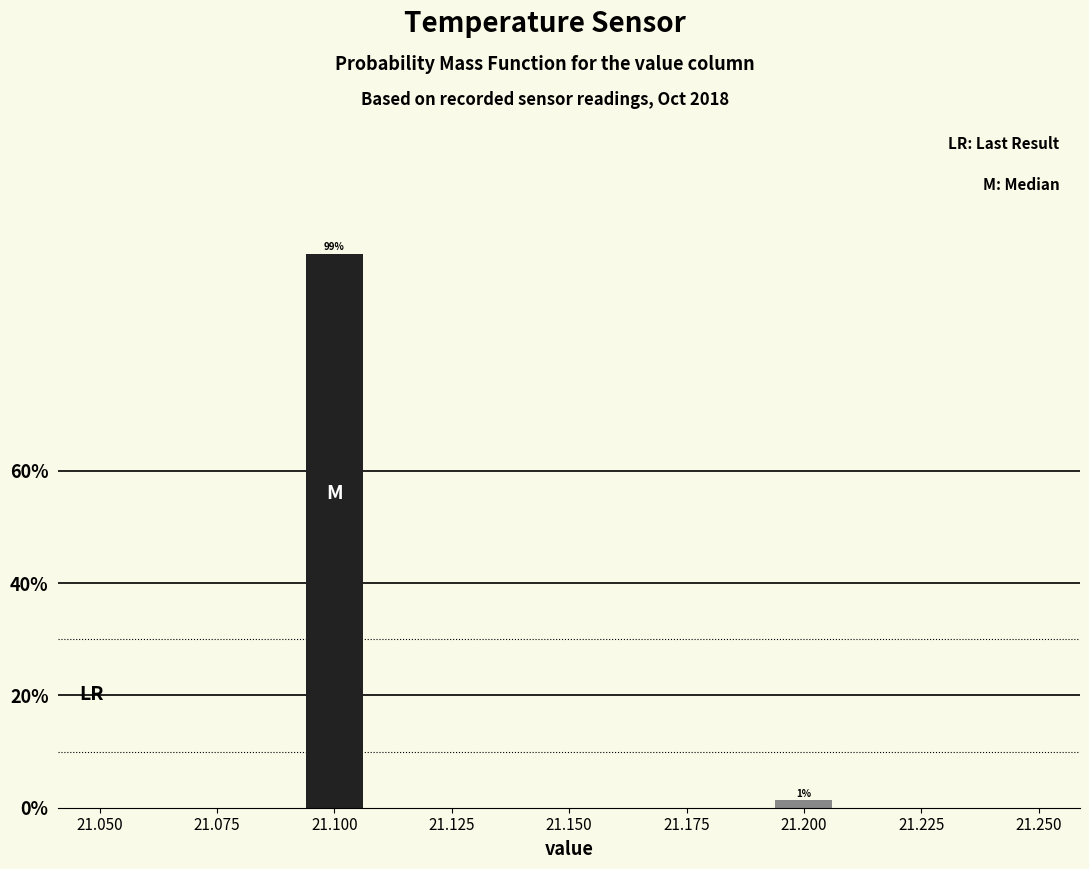

Around what value on the x-axis is the tallest bar? Give the approximate position of its centre, as read against the axis.

21.100